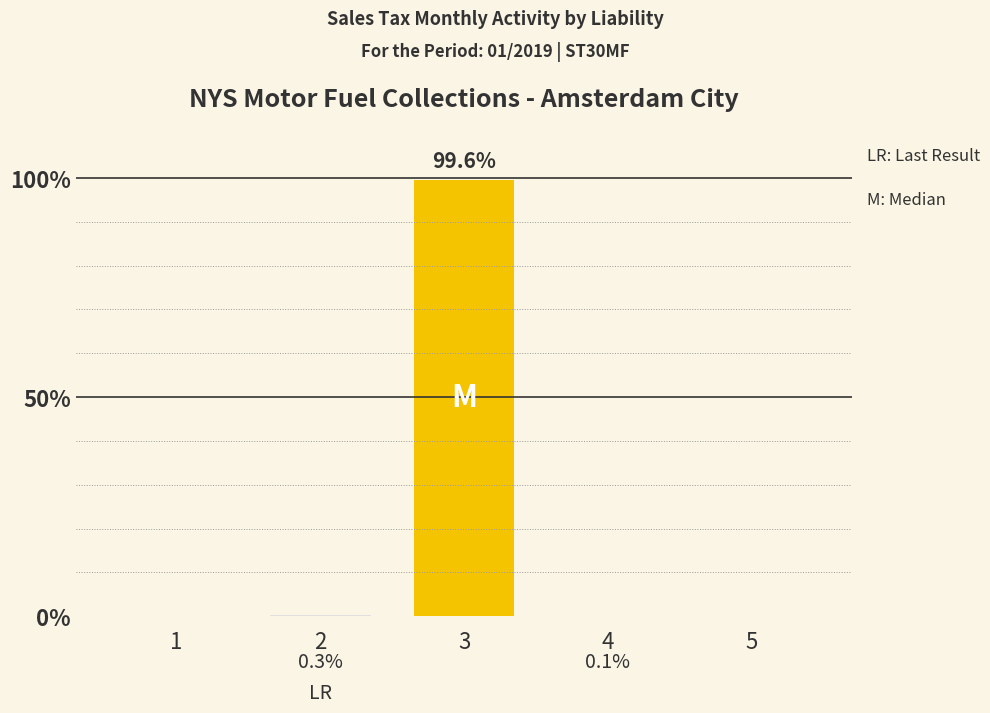

At which label is the value closest to 49?

2